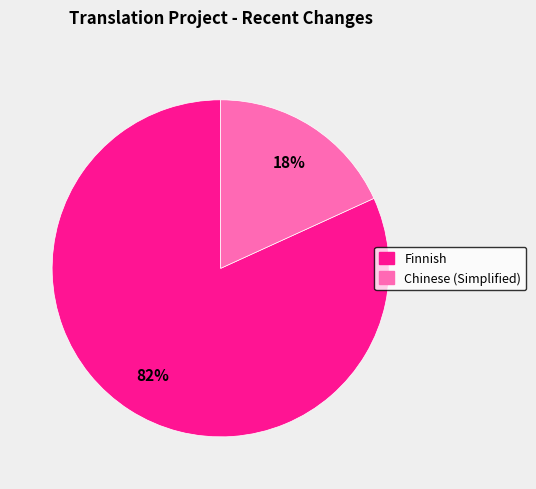

To the nearest percent, what is the average slice percentage?

50%